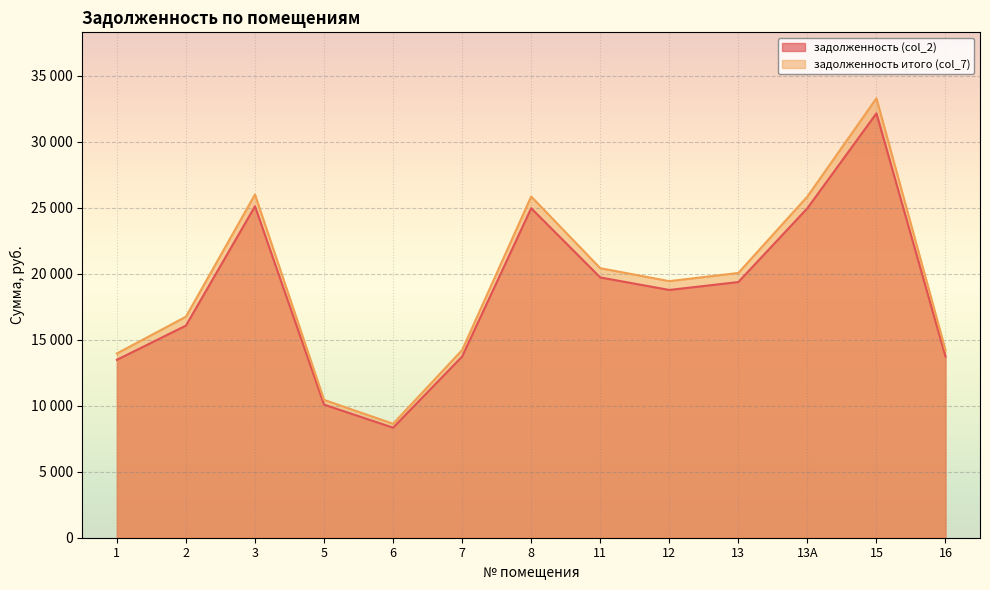

What is the difference between the highest and lowest values at 16?

488.4